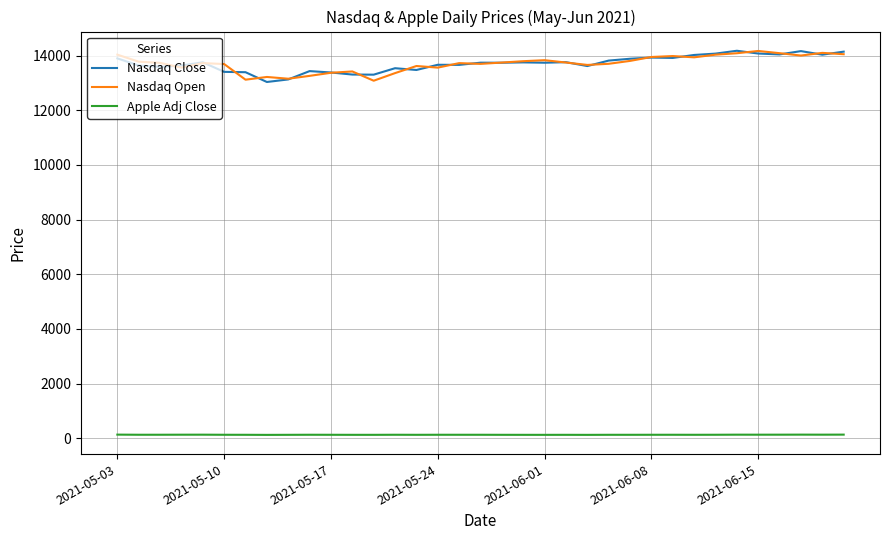

True or false: Nasdaq Open and Apple Adj Close intersect in this chart.

False